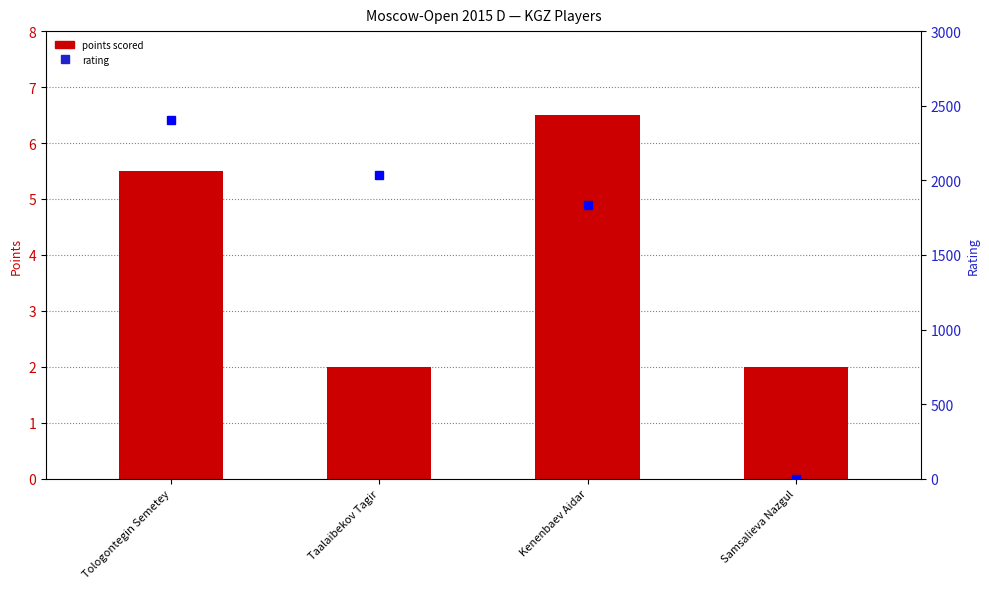

How many values in the points scored series exceed 5?

2